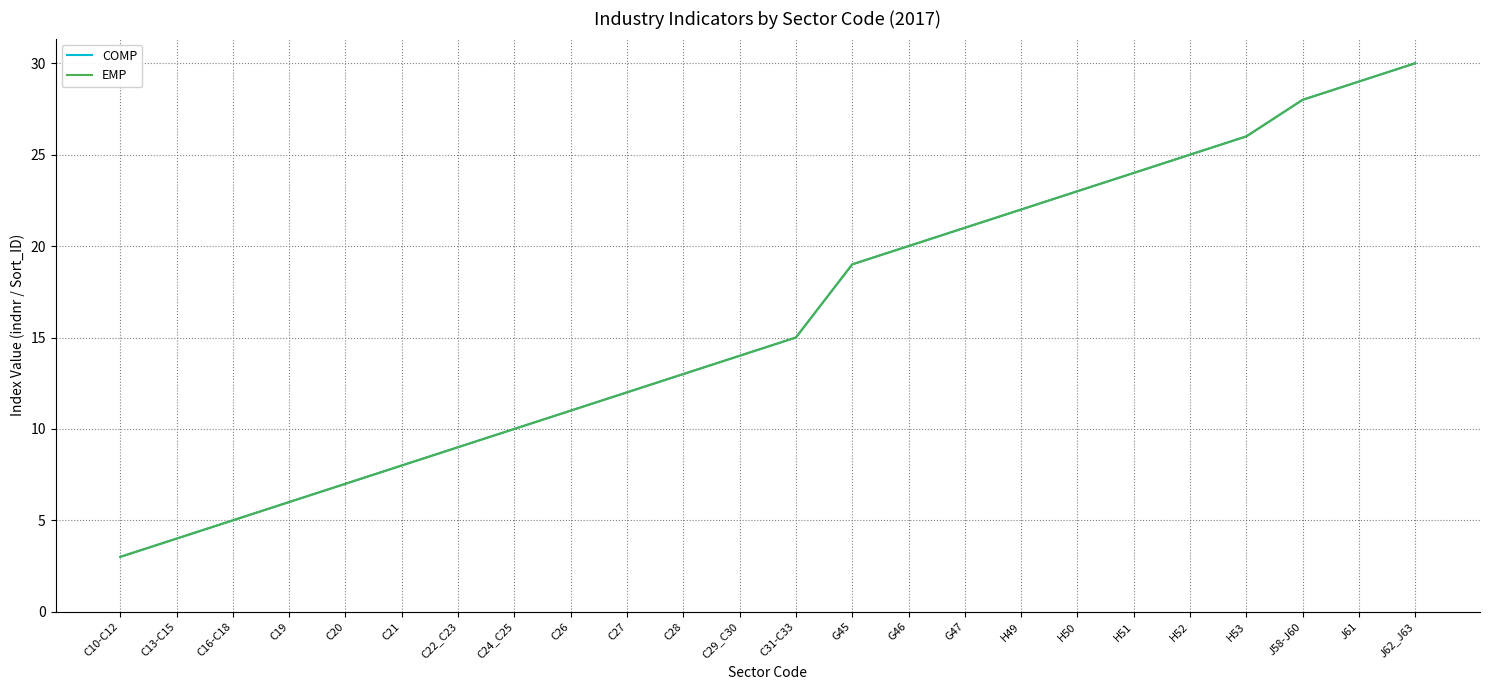

What is the value of the COMP point at the 24th from the left?

30